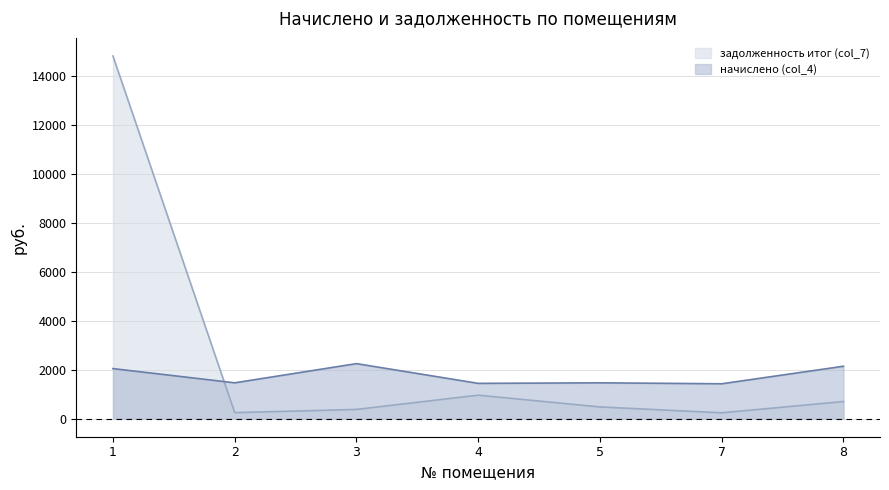

Rank the categories by задолженность итог (col_7) value from lowest to highest.

7, 2, 3, 5, 8, 4, 1